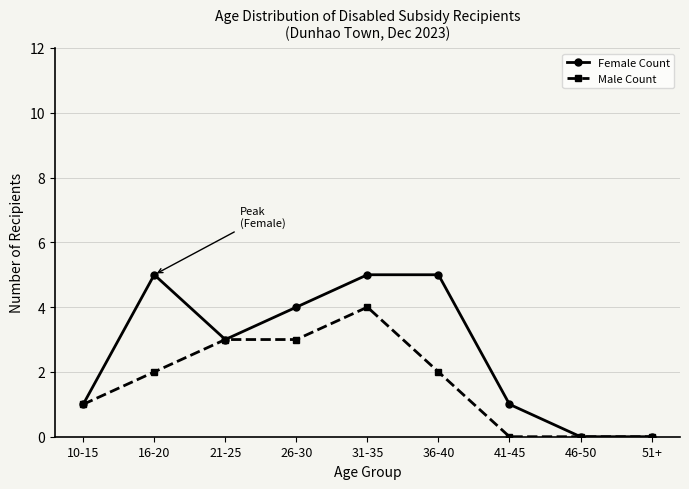

Rank the series at 31-35 from lowest to highest value.

Male Count, Female Count